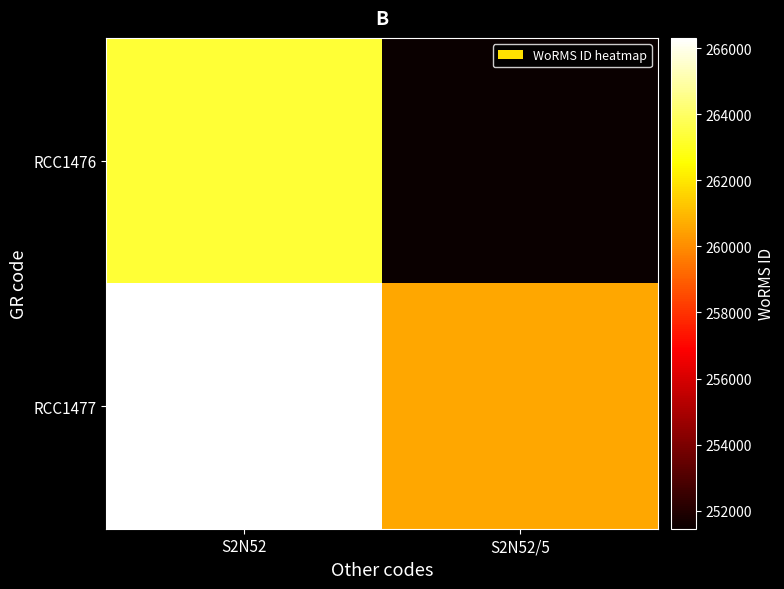

Reading right to left, what are all the values shown in this chart?

RCC1476: S2N52/5=251454.2	S2N52=263312.1
RCC1477: S2N52/5=260601.8	S2N52=266307.4